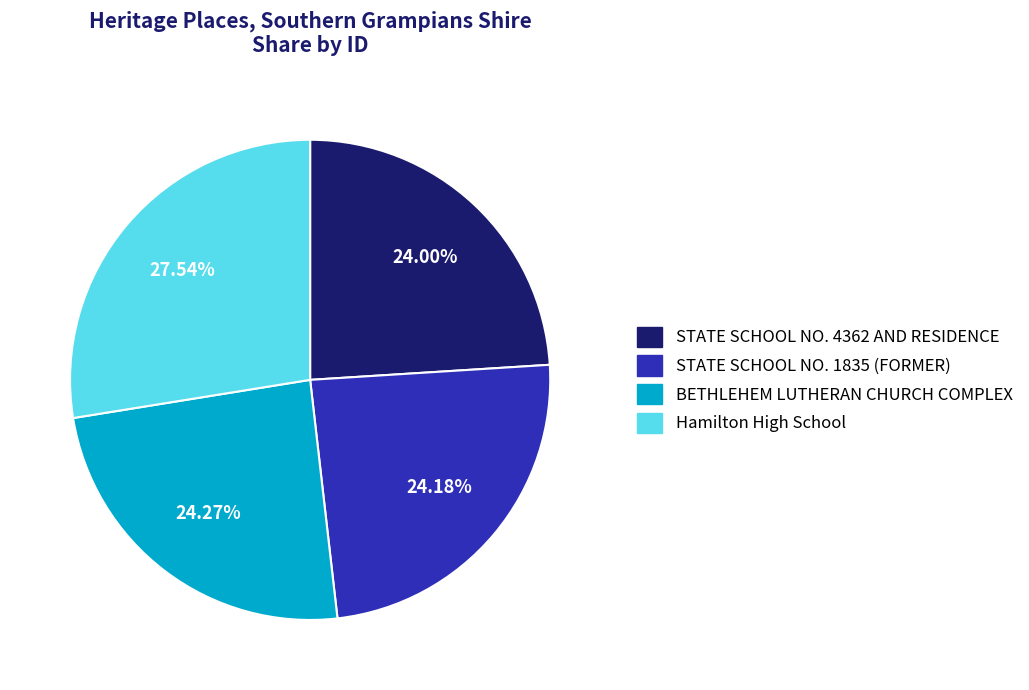

Is the sum of Hamilton High School and STATE SCHOOL NO. 4362 AND RESIDENCE greater than half?

Yes